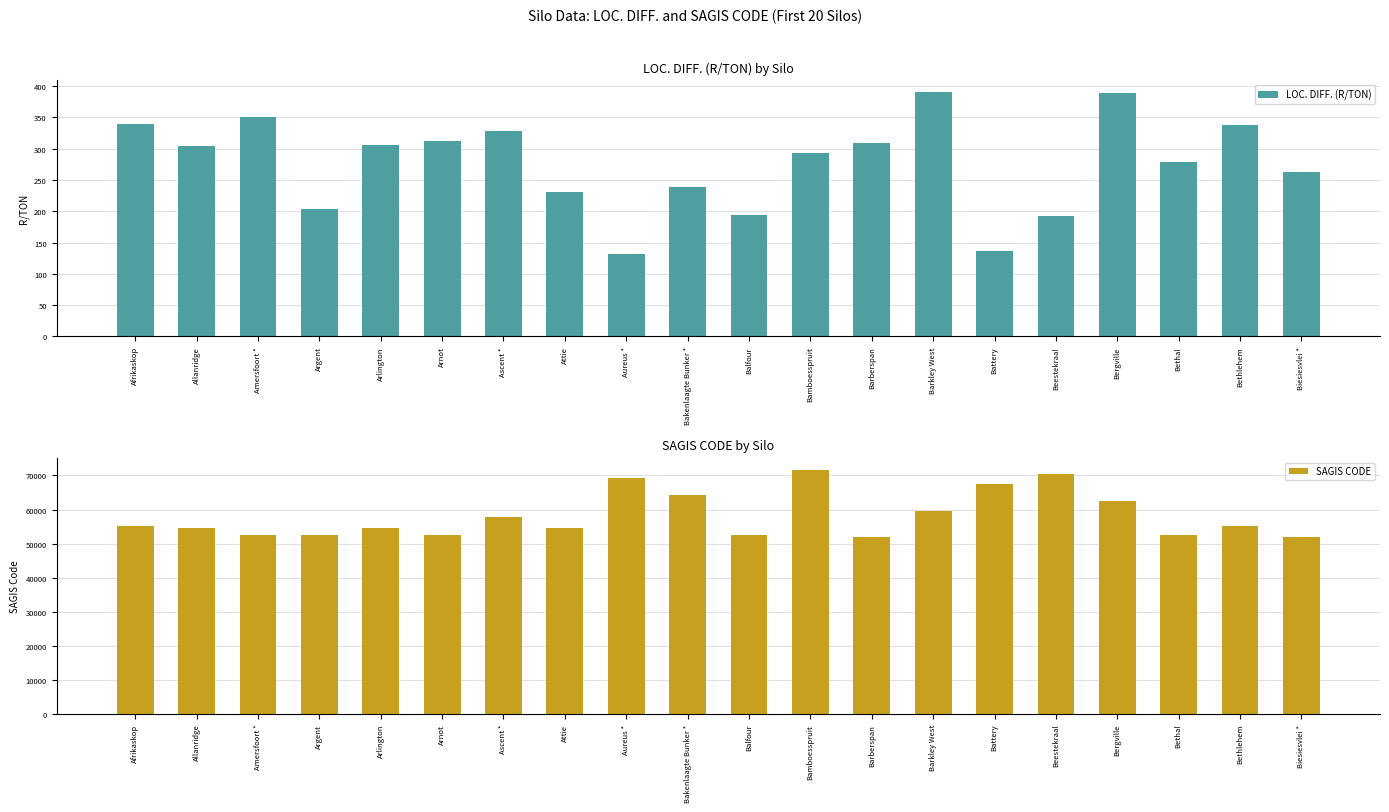

Is it true that LOC. DIFF. (R/TON) equals 338 at Bethlehem?

True